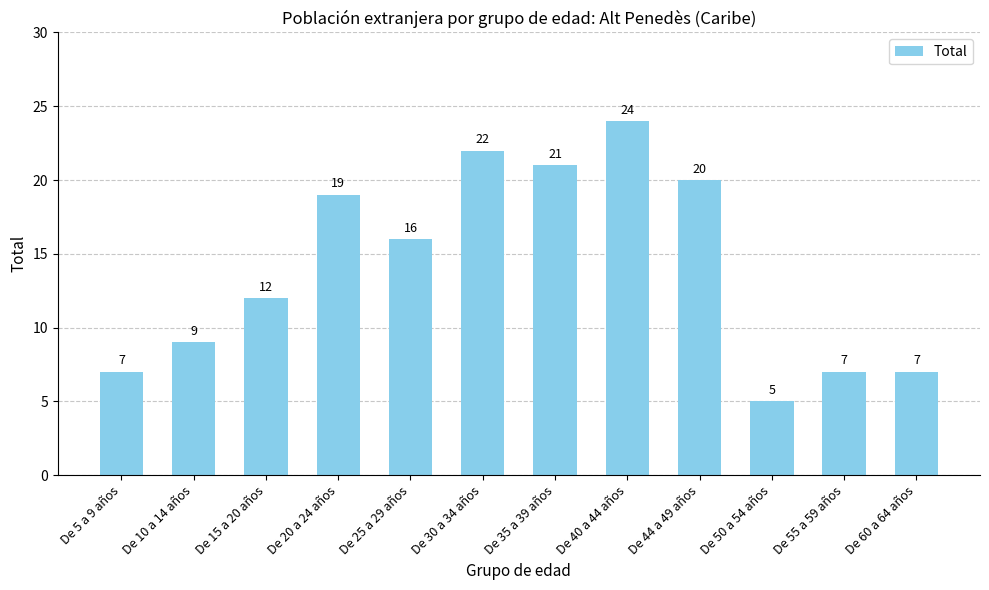

What is the label of the 11th bar from the left?

De 55 a 59 años